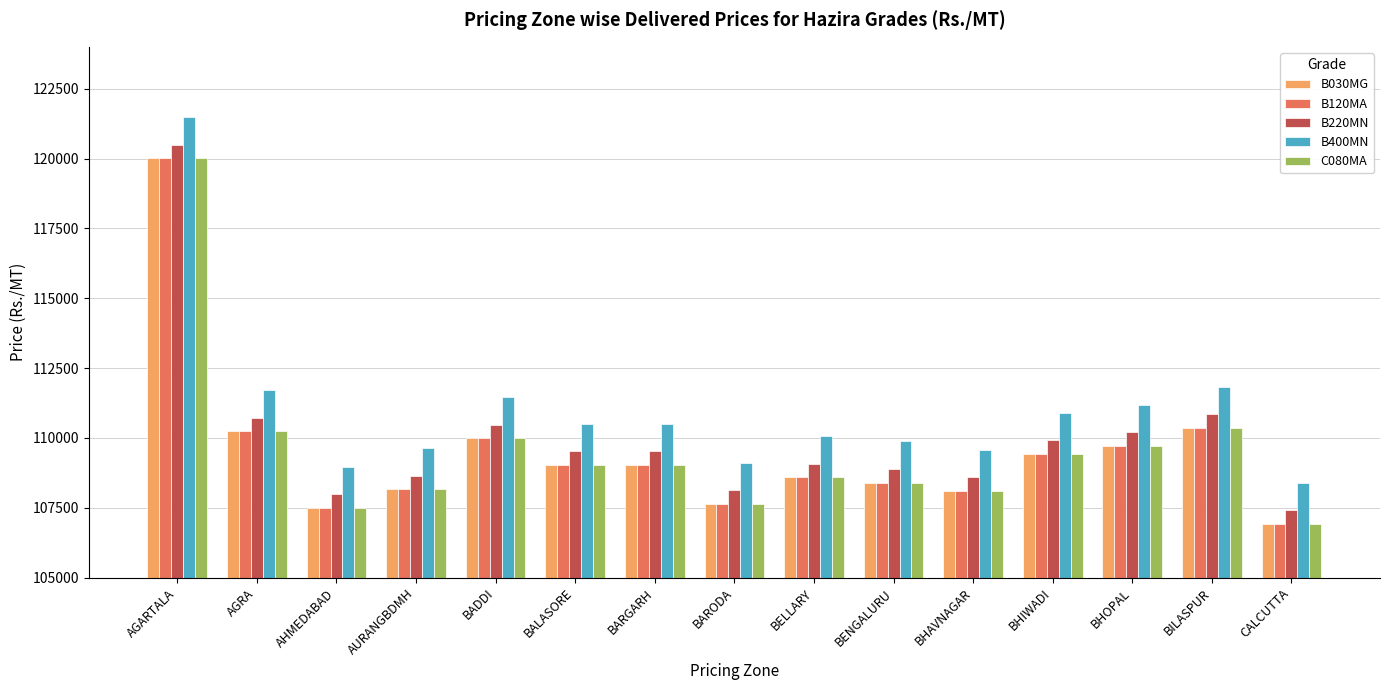

Is it true that B220MN equals 110725 at AGRA?

True